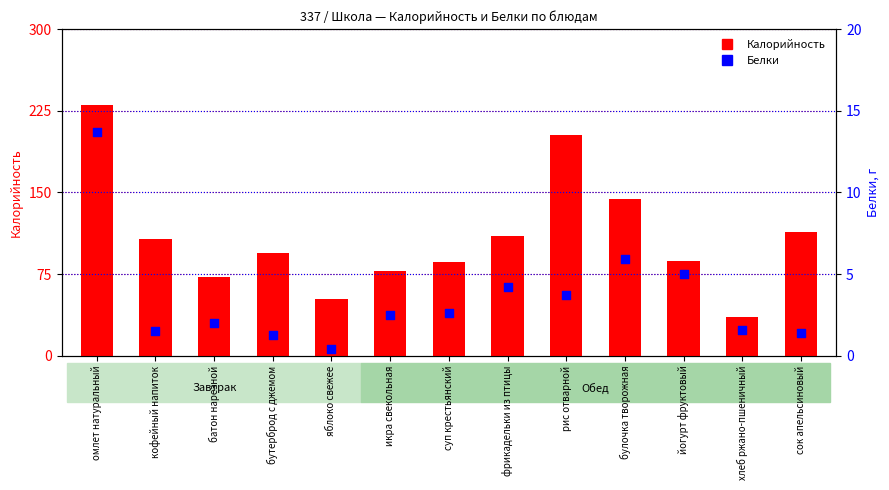

At which category is the sum across all series the highest?

омлет натуральный